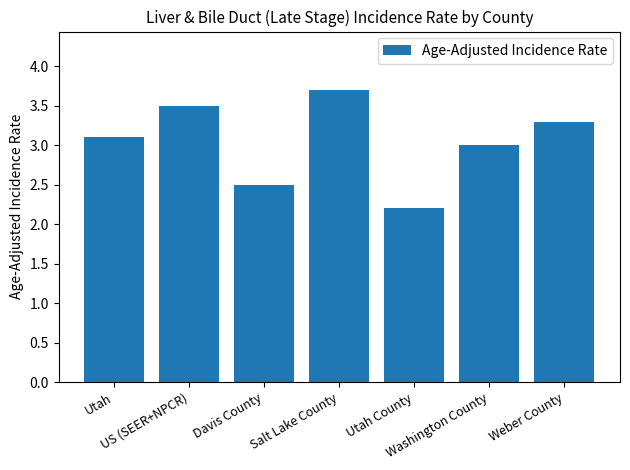

Rank the categories by value from highest to lowest.

Salt Lake County, US (SEER+NPCR), Weber County, Utah, Washington County, Davis County, Utah County